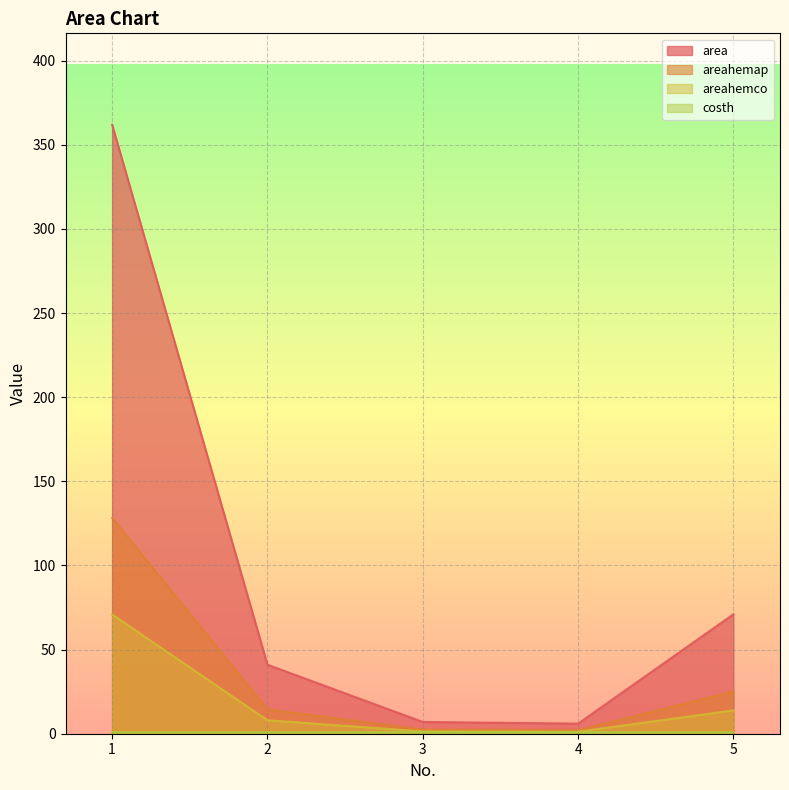

Rank the categories by area value from lowest to highest.

4, 3, 2, 5, 1